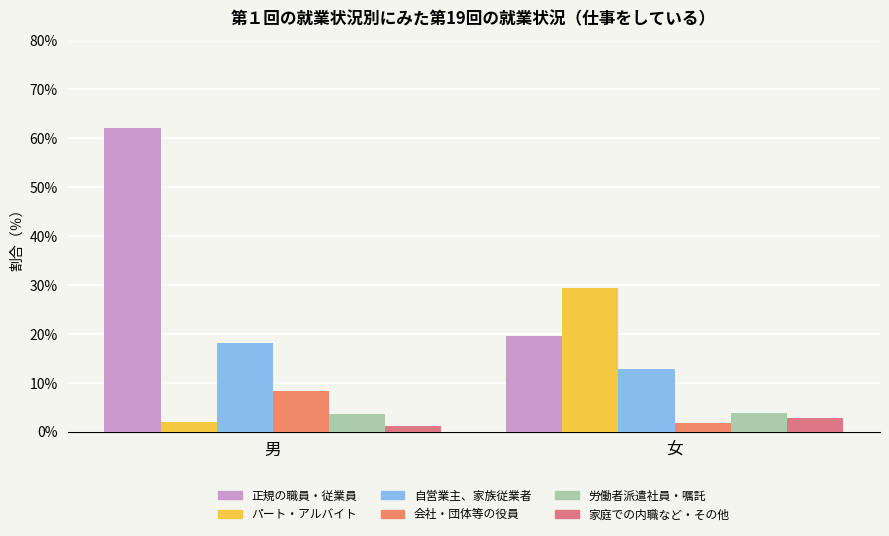

What is the average value of the 労働者派遣社員・嘱託 series?

3.8